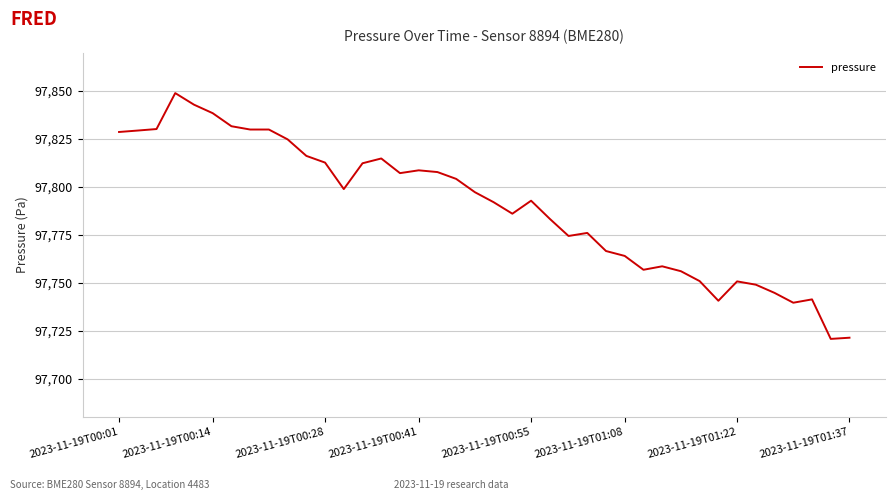

What is the greatest value displayed?

97848.9